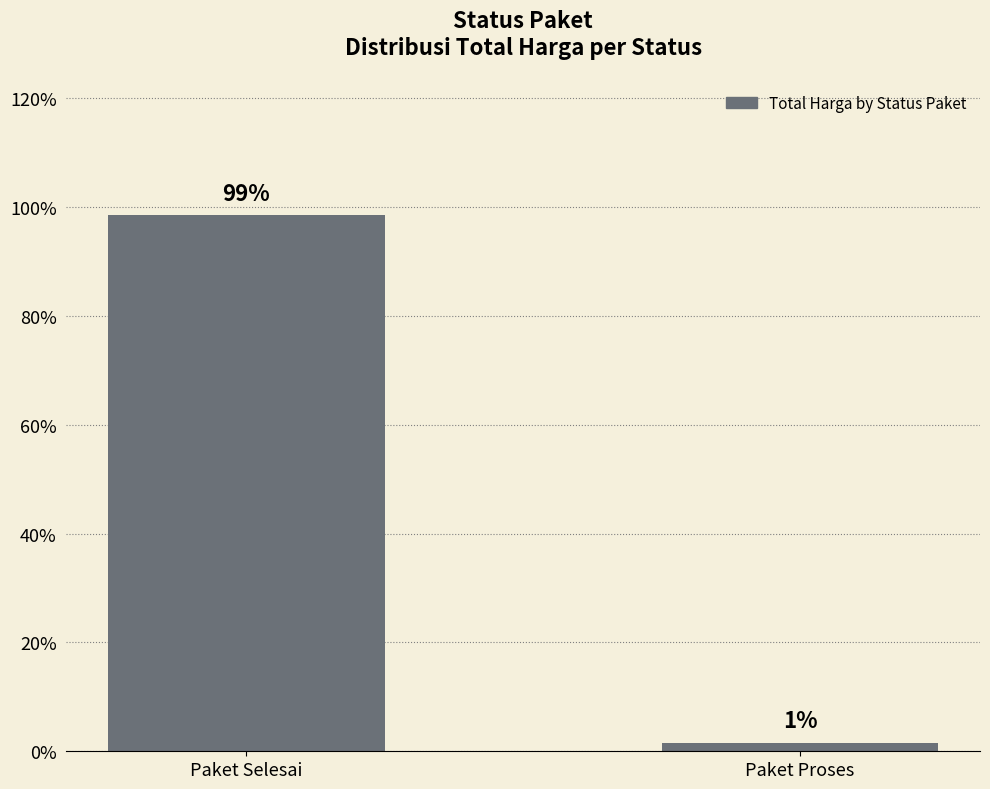

Is it true that the value at Paket Selesai is 98.5?

True